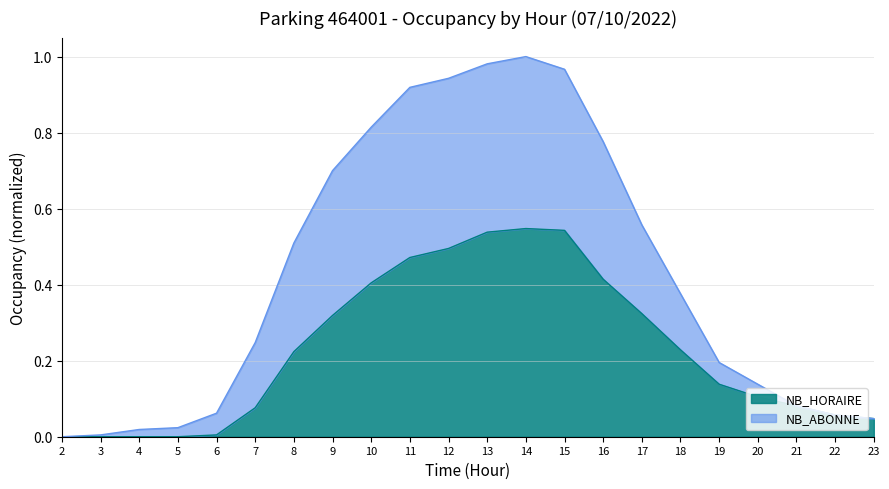

Does the chart display data point markers on the line(s)?

No